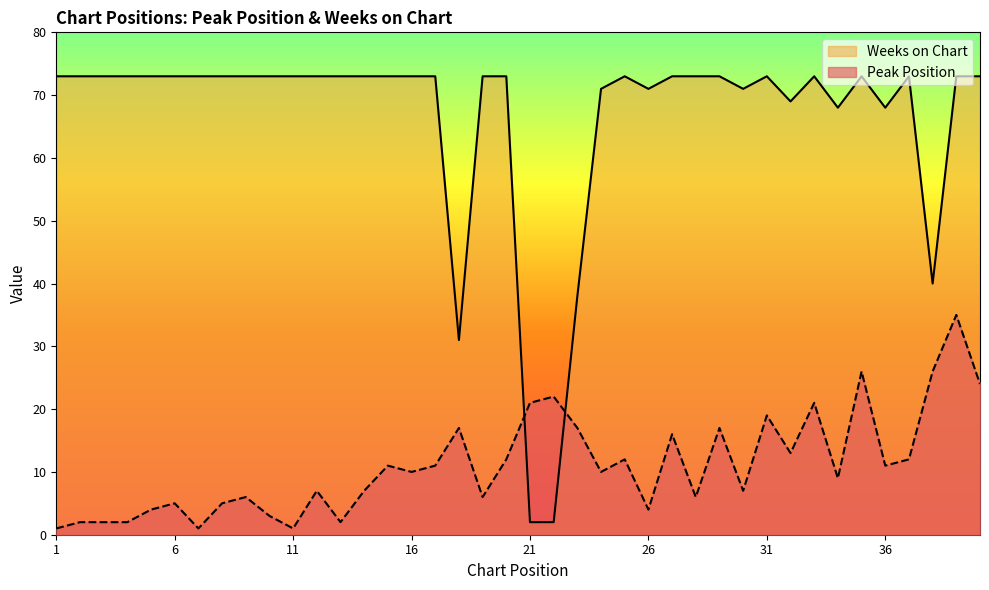

What is the difference between the highest and lowest values at 23?

21